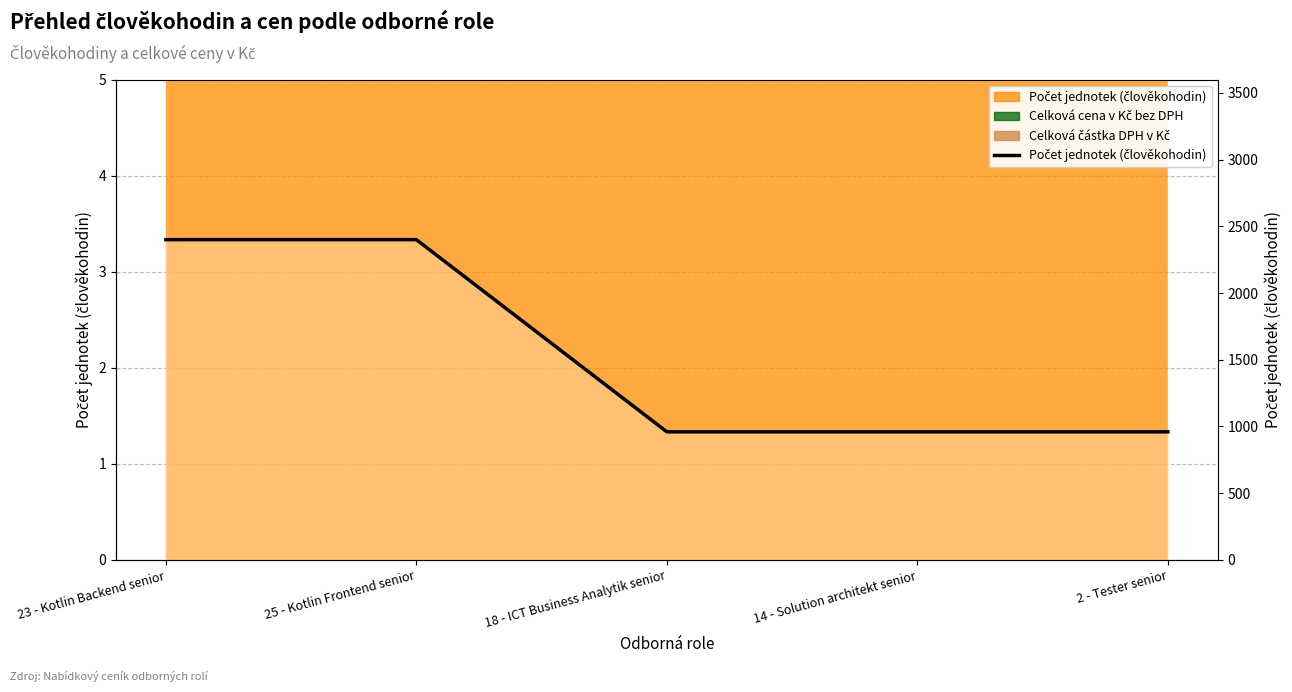

Which has a higher value, 14 - Solution architekt senior or 18 - ICT Business Analytik senior?

14 - Solution architekt senior